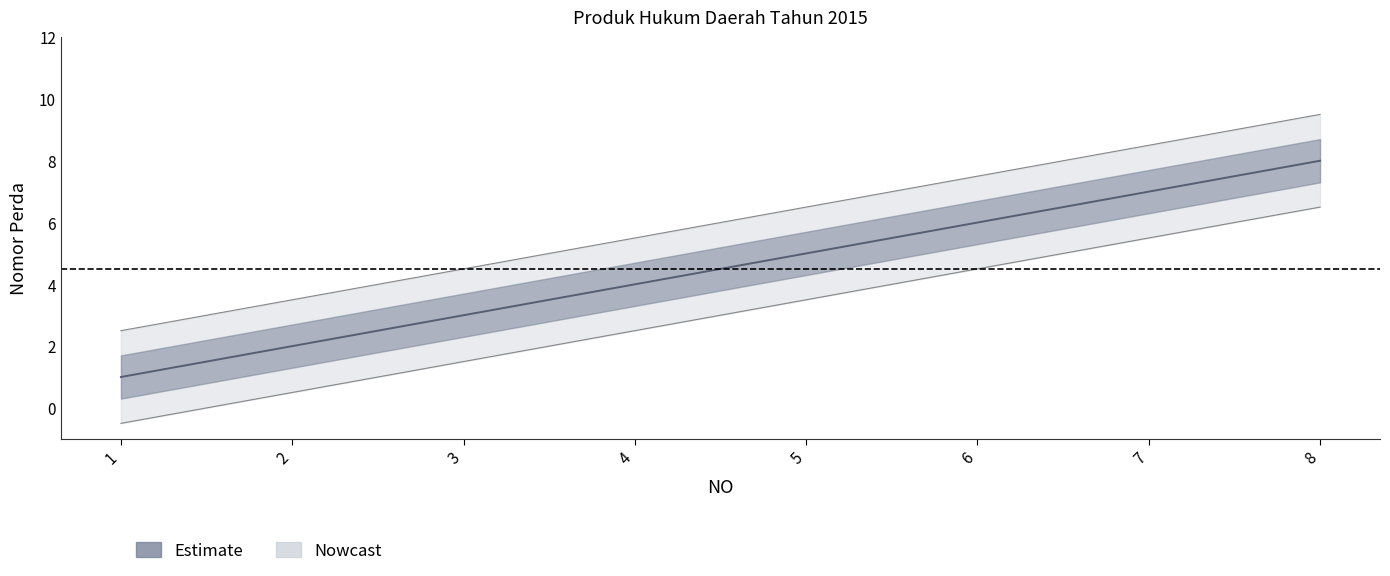

Is it true that the value at 3 is 1?

False